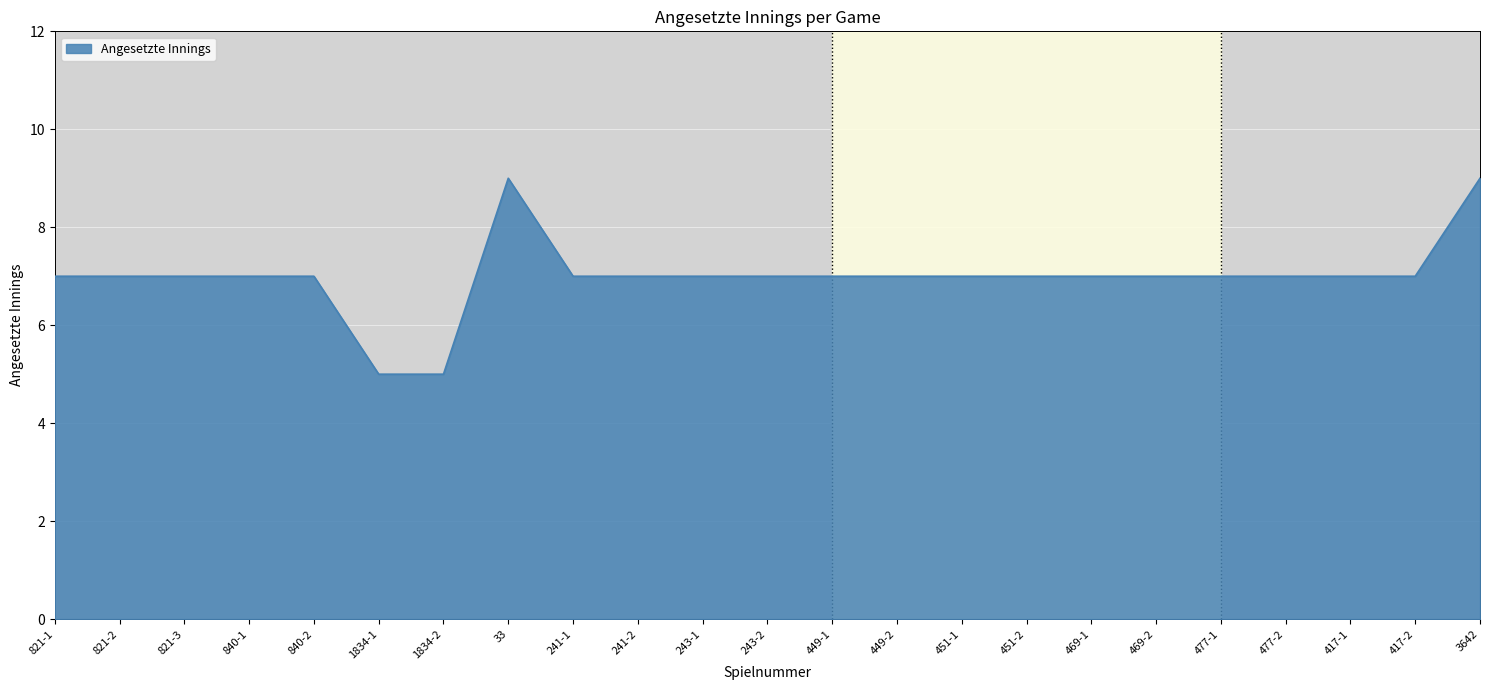

What is the ratio of the value at 1834-2 to the value at 821-1?

0.7